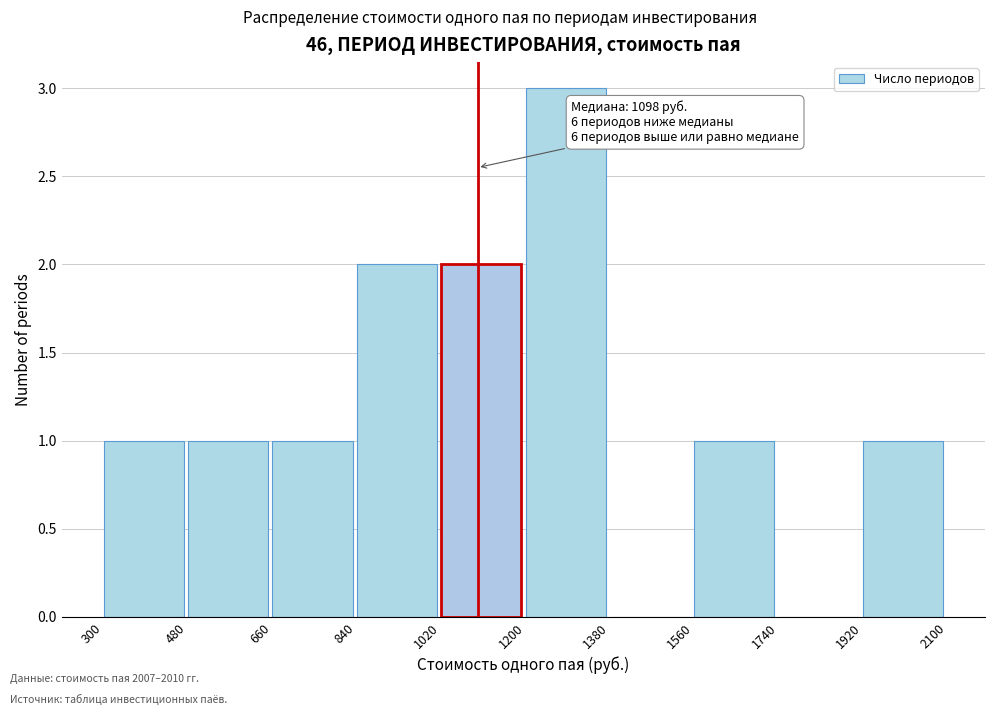

Which range on the x-axis has the tallest bar?

1200 to 1380